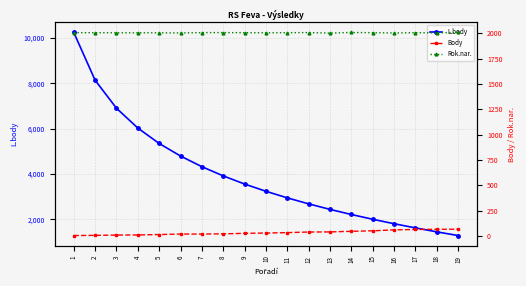

What is the greatest value displayed?

10239